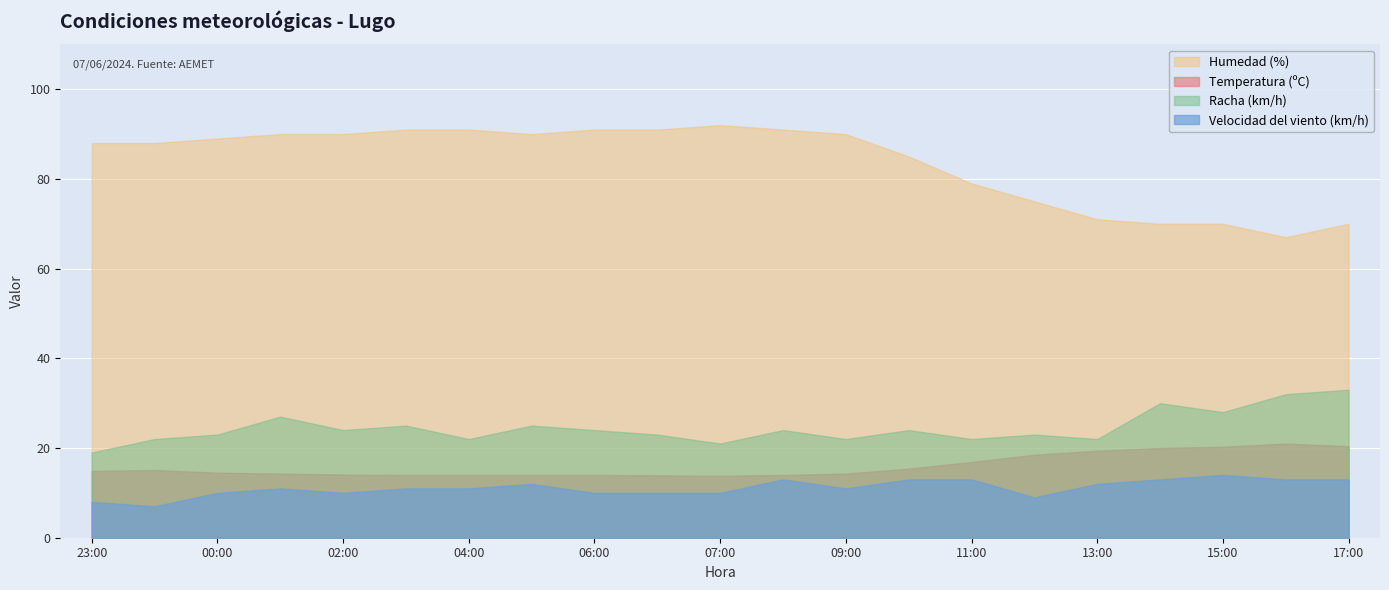

Between 06:00 and 07:00 (06), which series saw the biggest shift?

Racha (km/h)